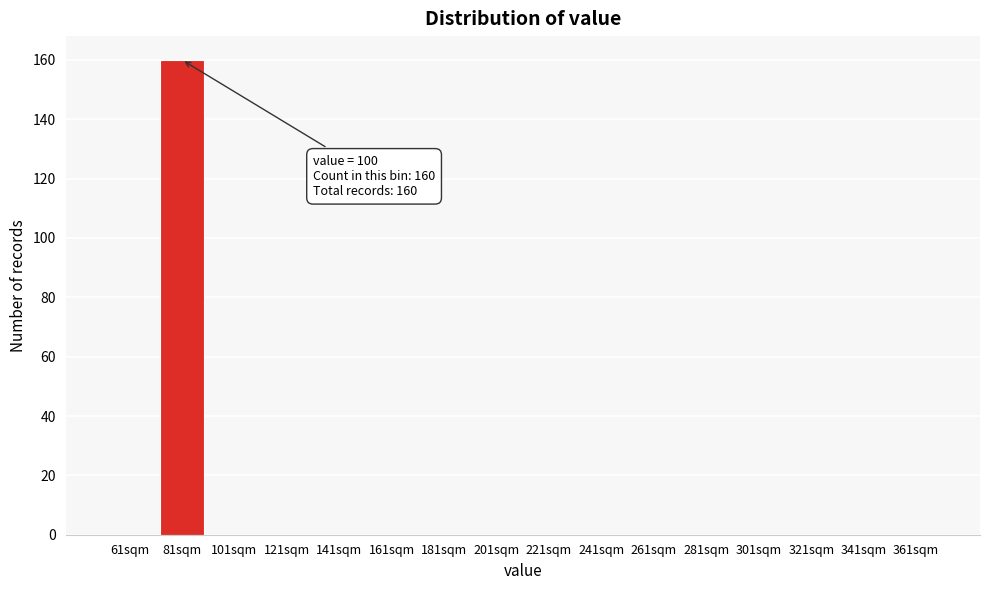

Reading left to right, extract all data points from this chart.

61sqm=0	81sqm=160	101sqm=0	121sqm=0	141sqm=0	161sqm=0	181sqm=0	201sqm=0	221sqm=0	241sqm=0	261sqm=0	281sqm=0	301sqm=0	321sqm=0	341sqm=0	361sqm=0